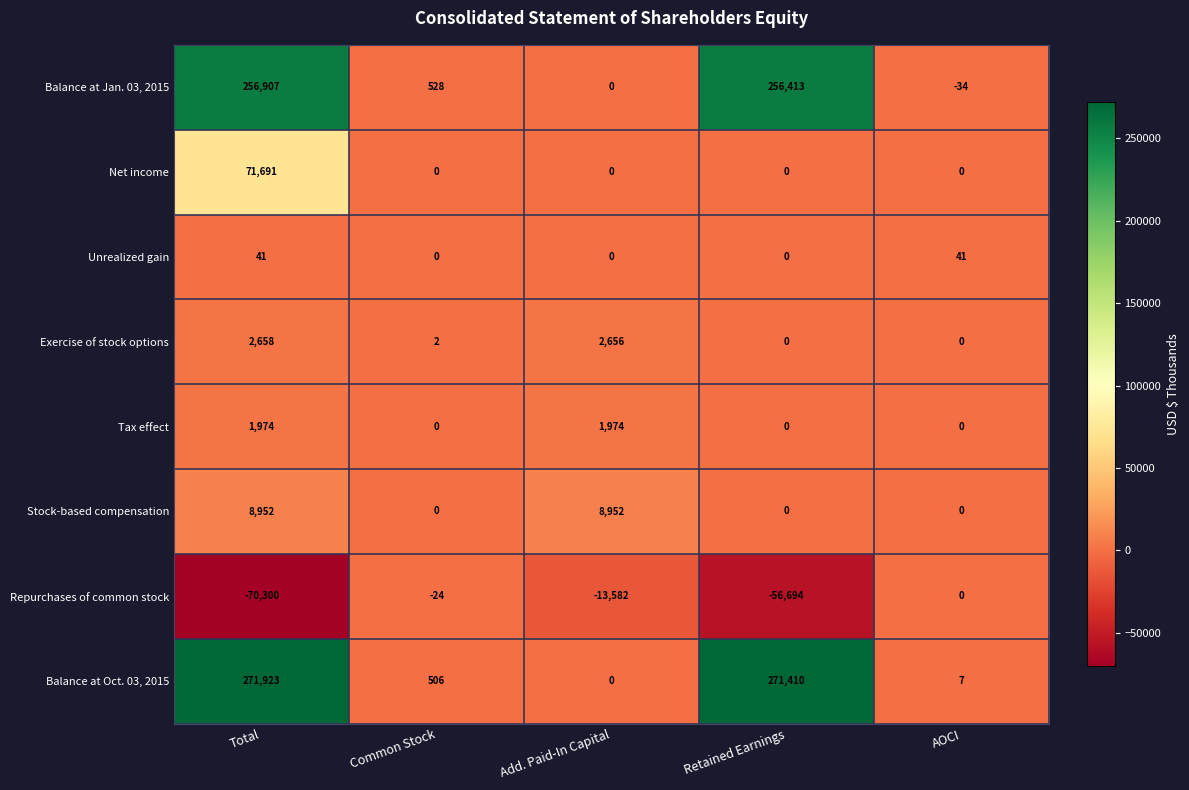

What is the sum of the Tax effect values at Common Stock and Total?

1974